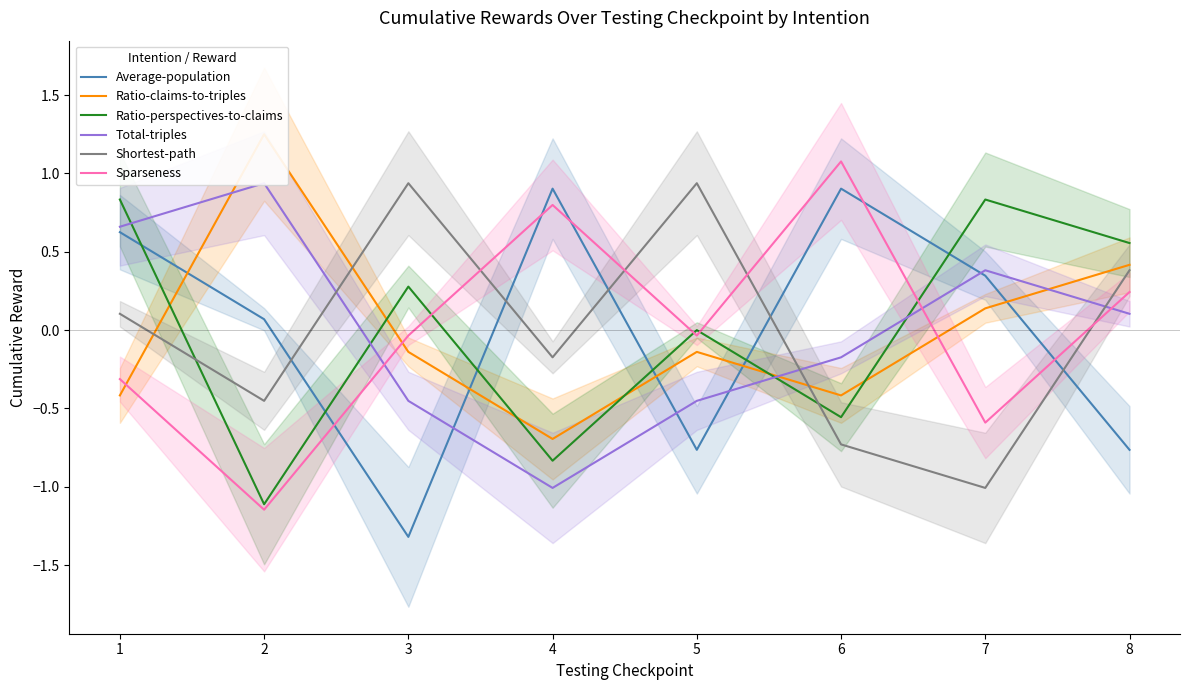

The value of Total-triples at 8 is 0.2. True or false?

False